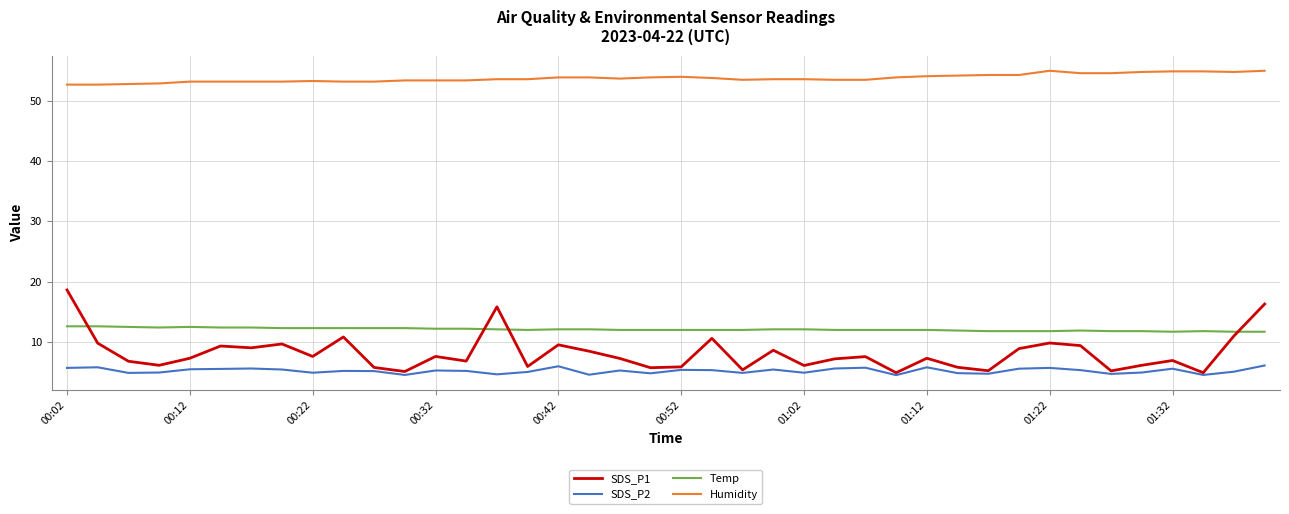

Which series has the largest range (max minus min)?

SDS_P1